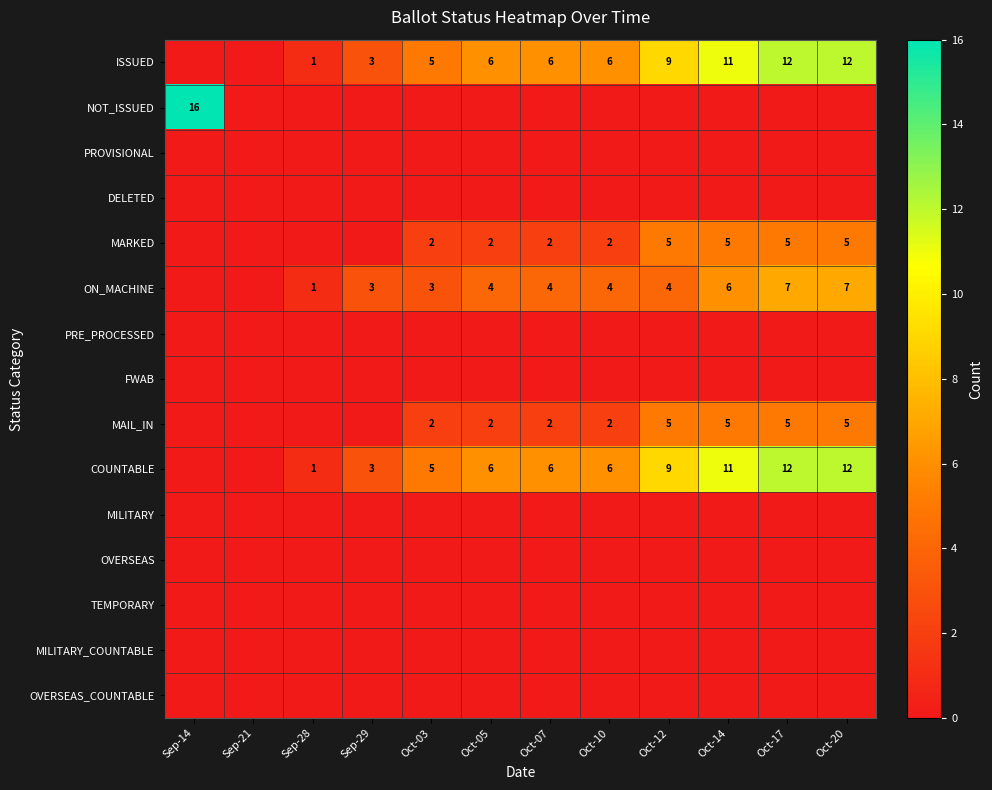

The value of ON_MACHINE at Sep-29 is 4. True or false?

False